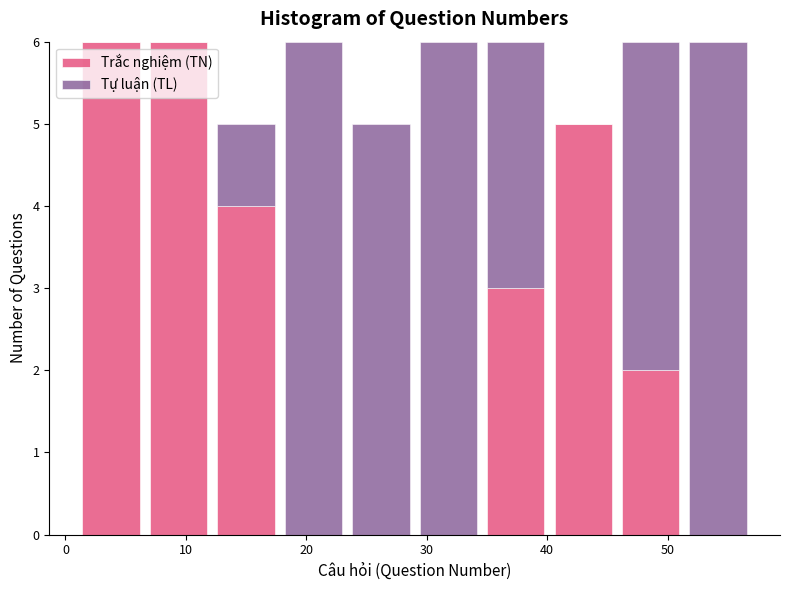

Reading left to right, transcribe this chart: for each stacked bar, give the range it covers on the x-axis and its total height. Neither the bar edges nor the heights are printed on the chart, so give them approximately, as read against the axes.

1.0 to 6.6: 6
6.6 to 12.2: 6
12.2 to 17.8: 5
17.8 to 23.4: 6
23.4 to 29.0: 5
29.0 to 34.6: 6
34.6 to 40.2: 6
40.2 to 45.8: 5
45.8 to 51.4: 6
51.4 to 57.0: 6